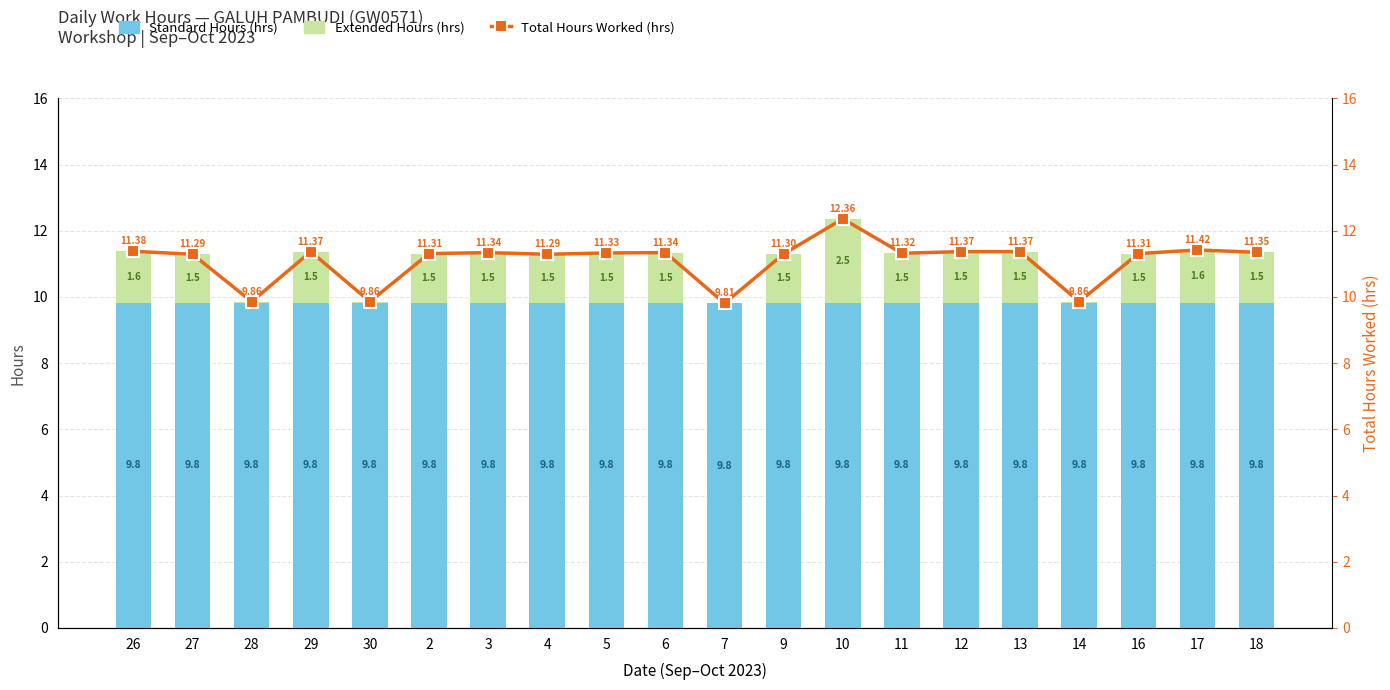

Which series changed the most between 7 and 9?

Total Hours Worked (hrs)